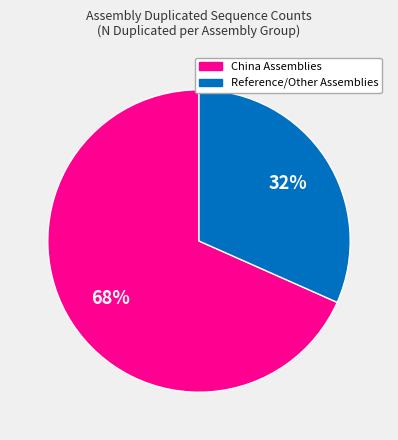

Count the number of slices in the pie.

2